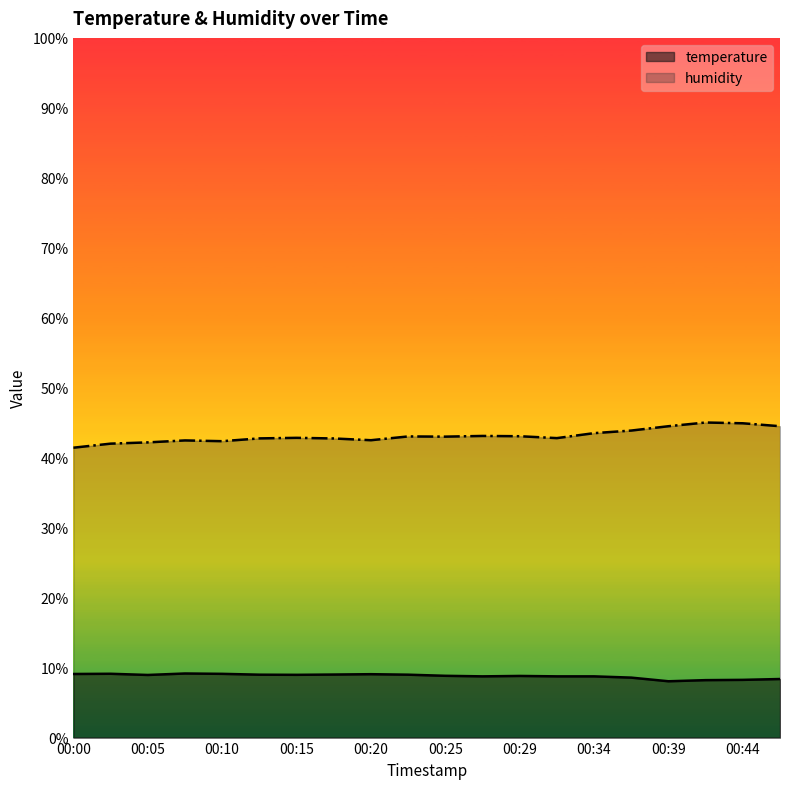

Where is the first local minimum for temperature?

00:05